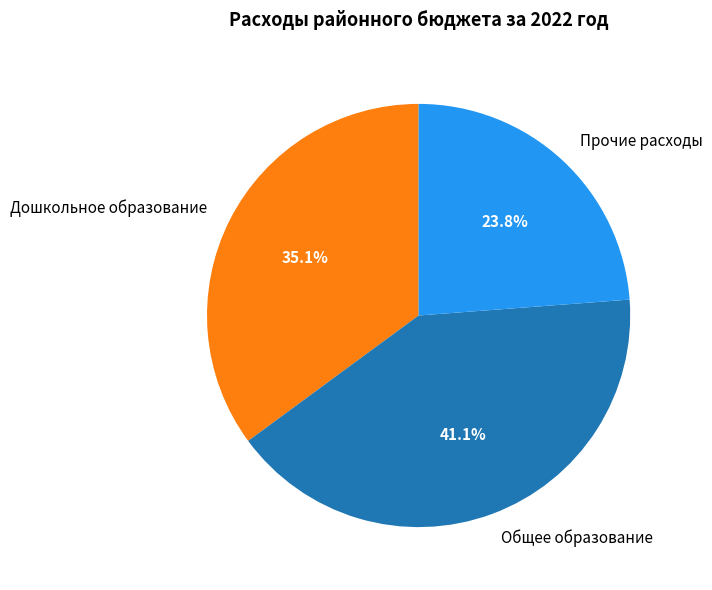

The Дошкольное образование slice represents 3% of the pie. True or false?

False